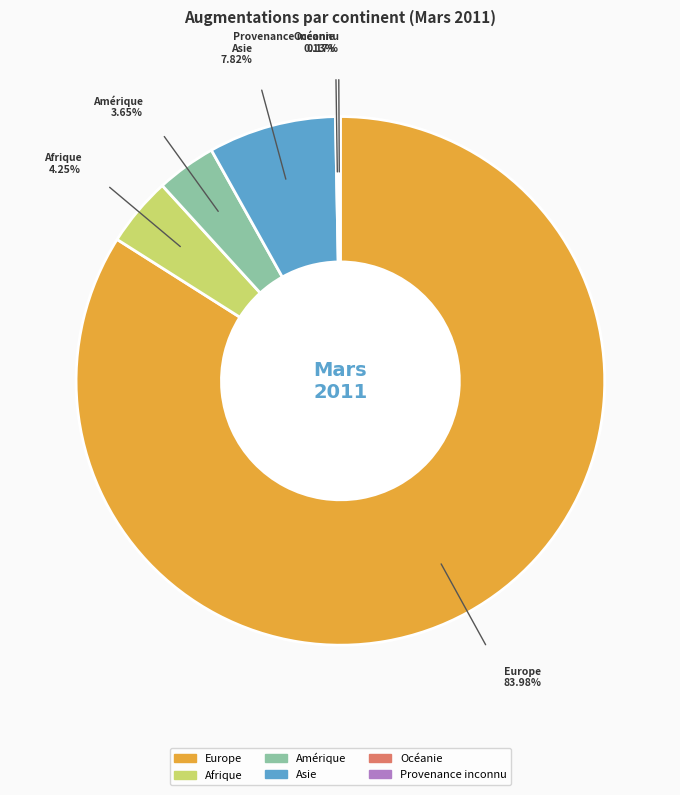

Does any single category account for the majority?

Yes